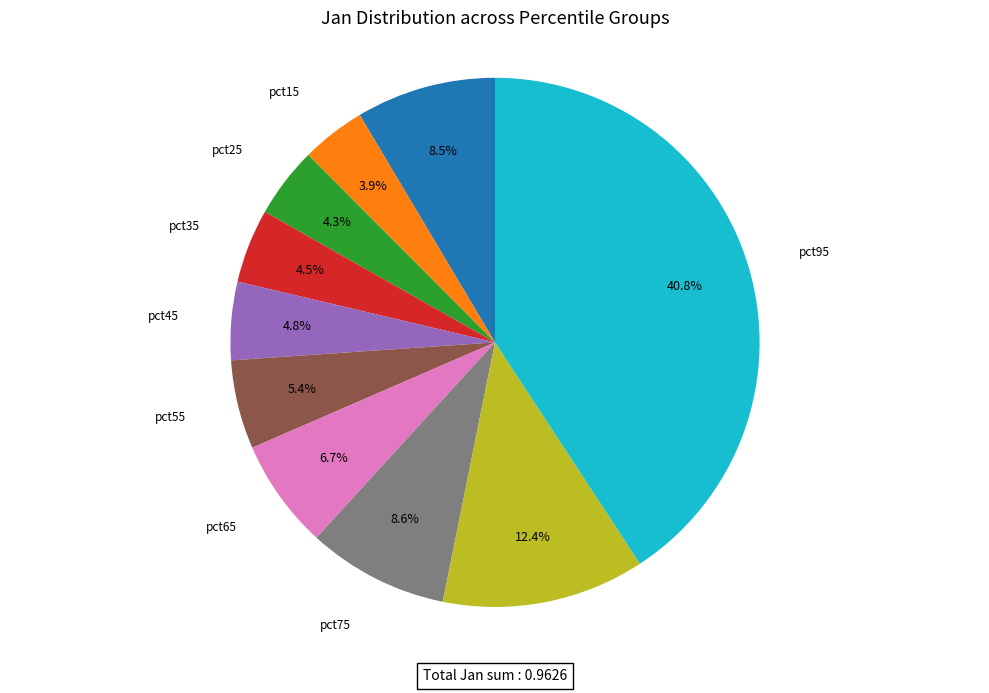

Is there a majority slice in this chart?

No